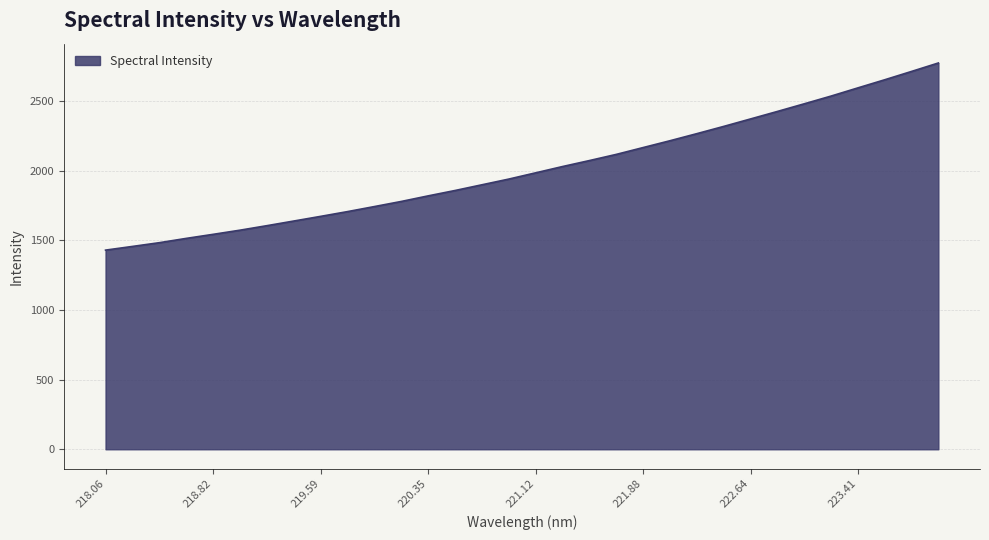

What is the greatest value displayed?

2775.1